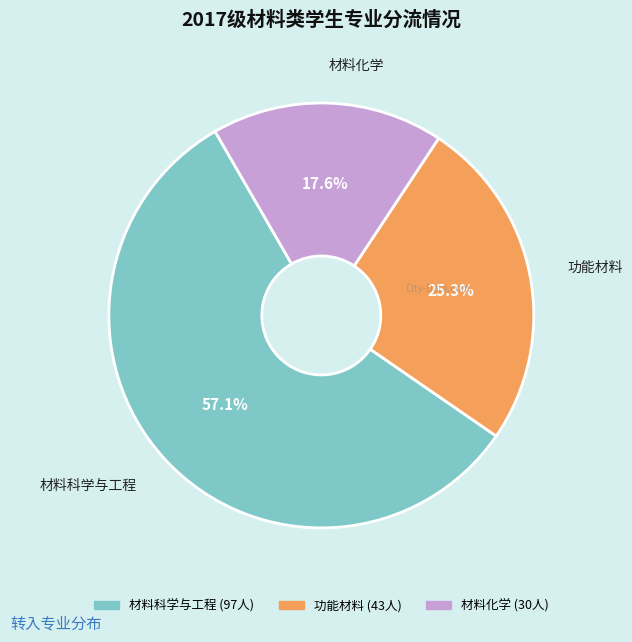

To the nearest percent, what is the combined percentage of 材料科学与工程 and 功能材料?

82%